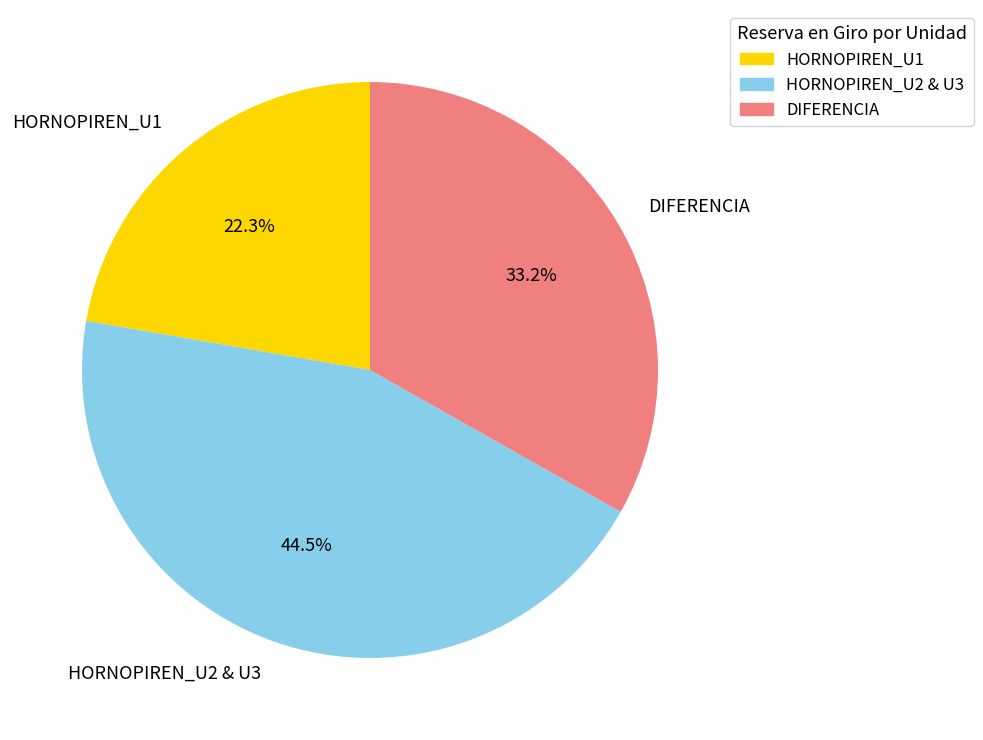

How many segments does this pie chart have?

3